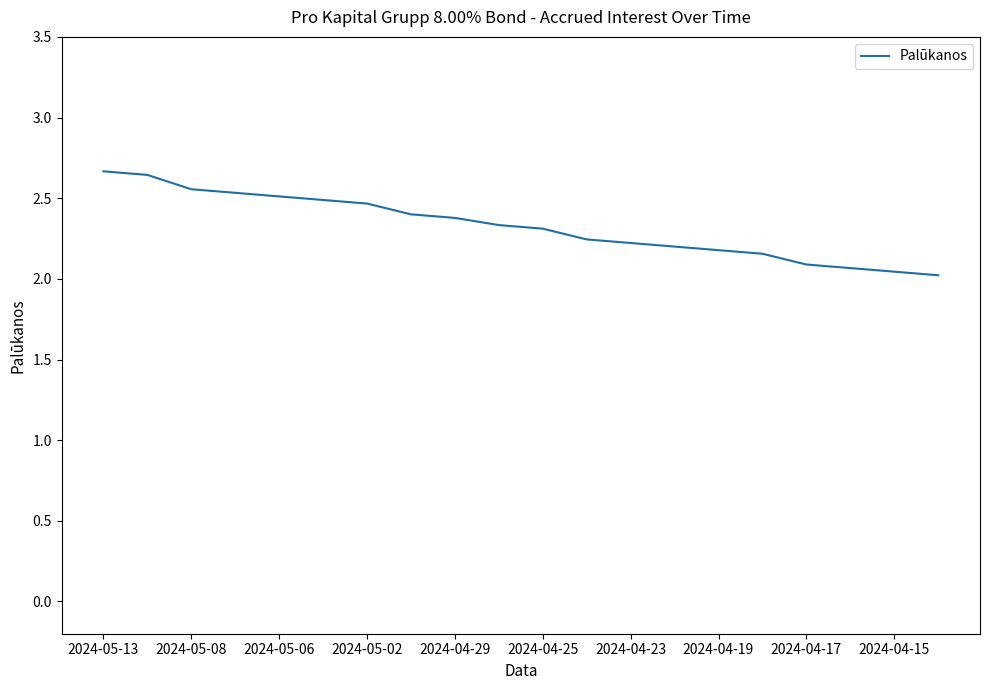

What is the greatest value displayed?

2.7